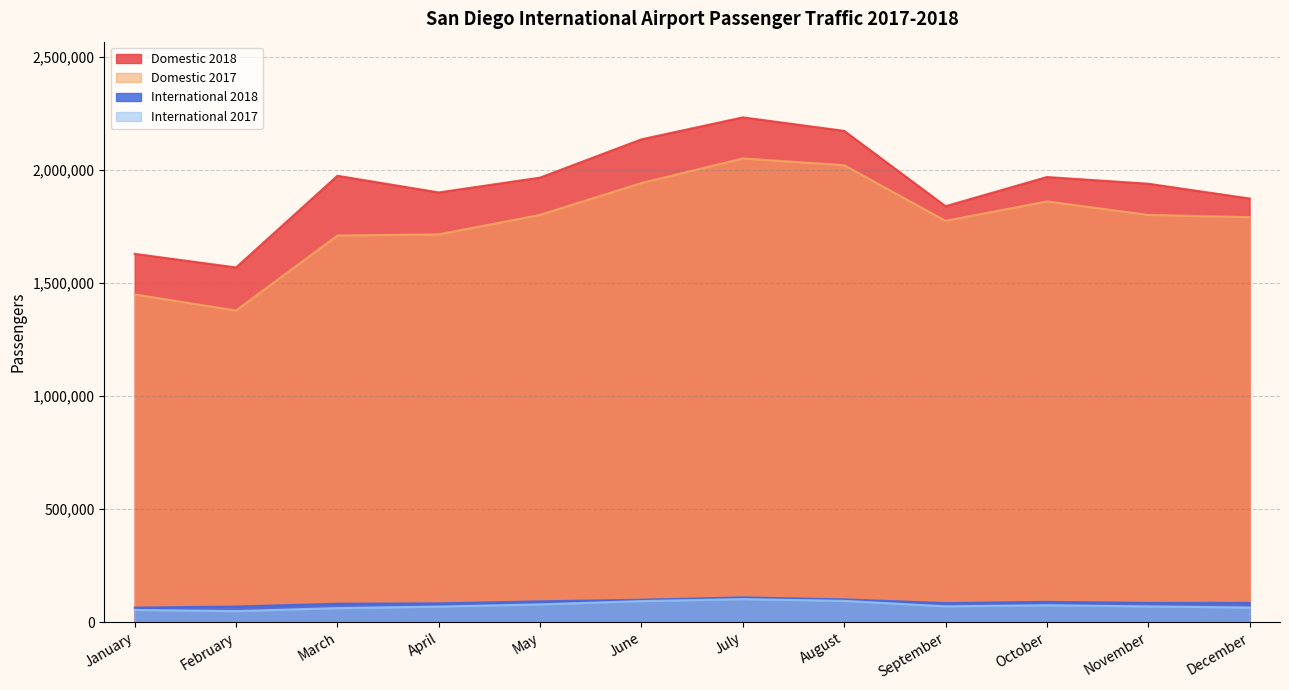

How many data points in International 2018 are less than 84782?

6